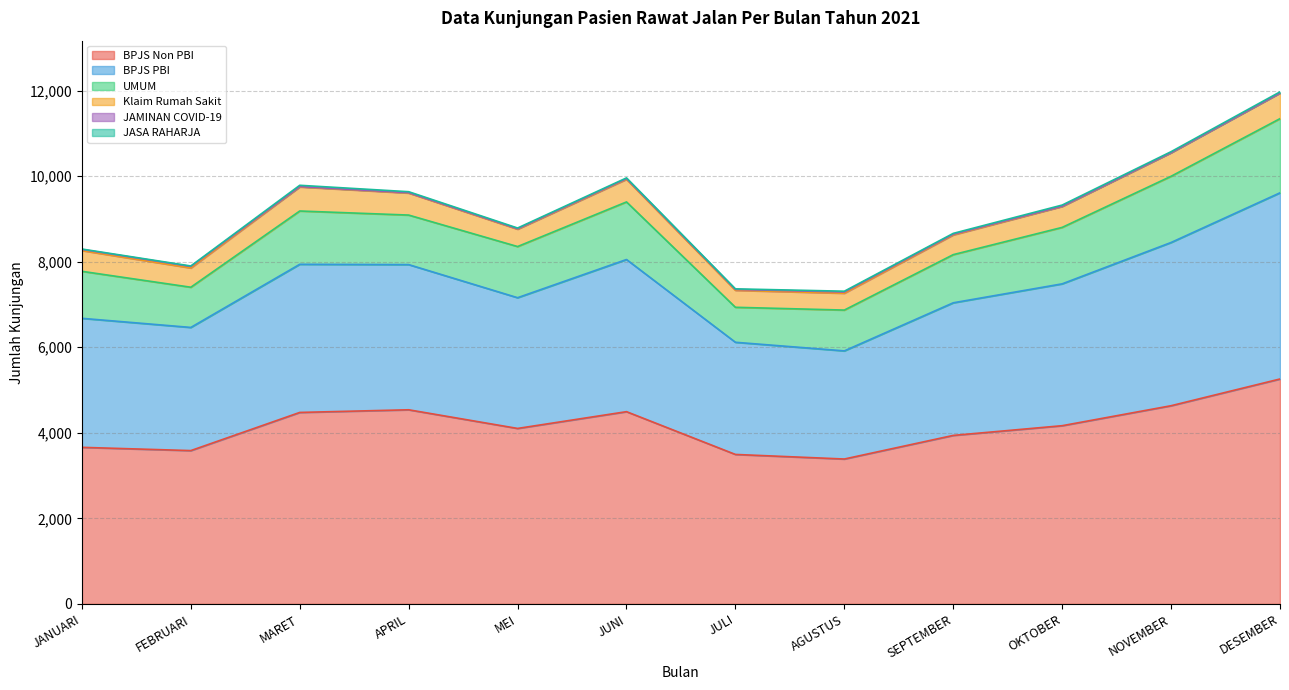

True or false: Klaim Rumah Sakit and UMUM intersect in this chart.

False